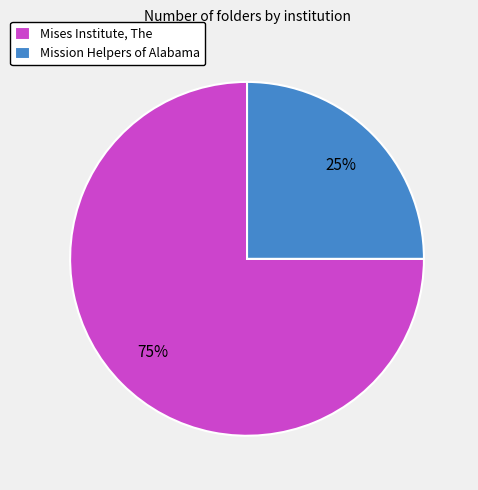

To the nearest percent, what is the difference between the largest and smallest slice percentages?

50%